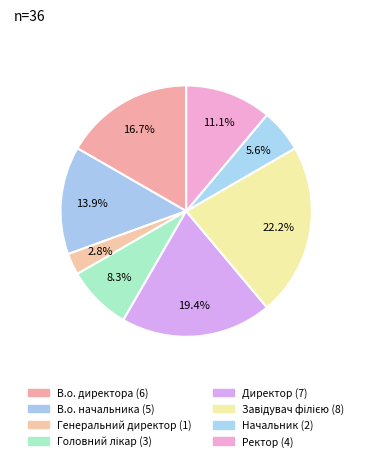

Is there a majority slice in this chart?

No